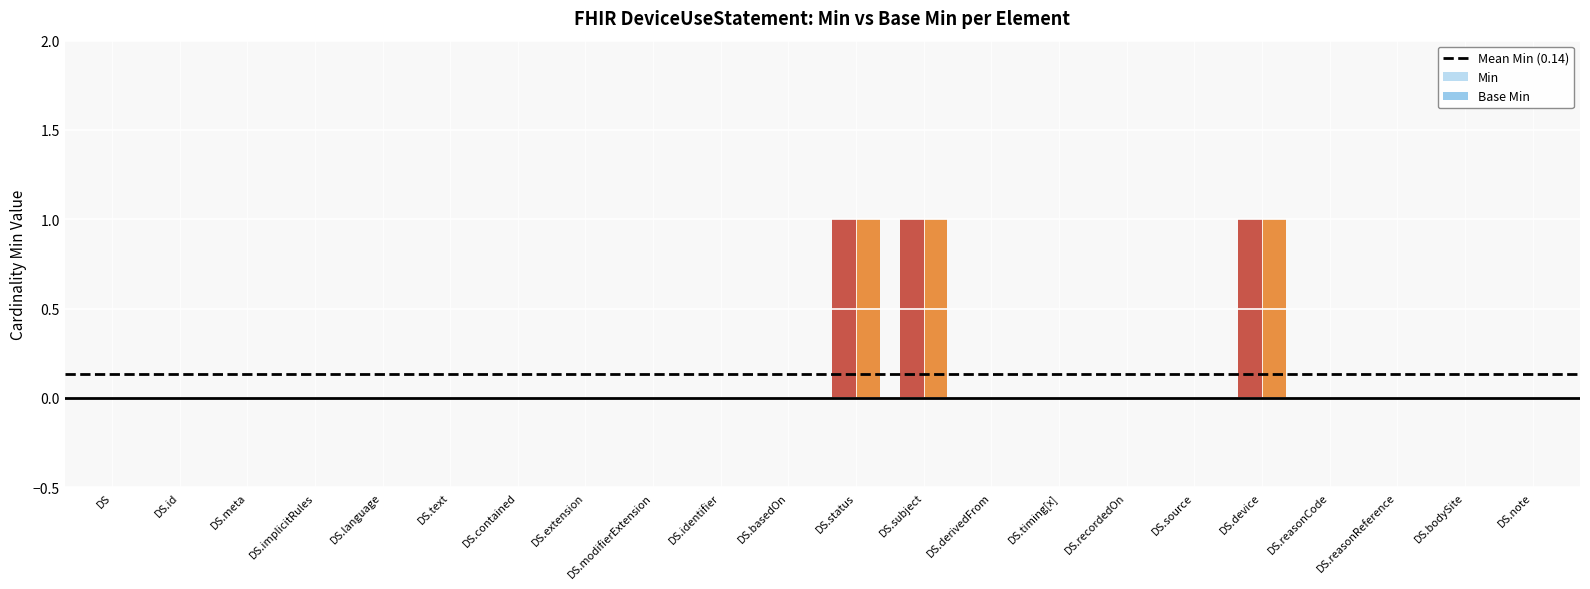

What is the difference between the maximum and minimum values in the Base Min series?

1